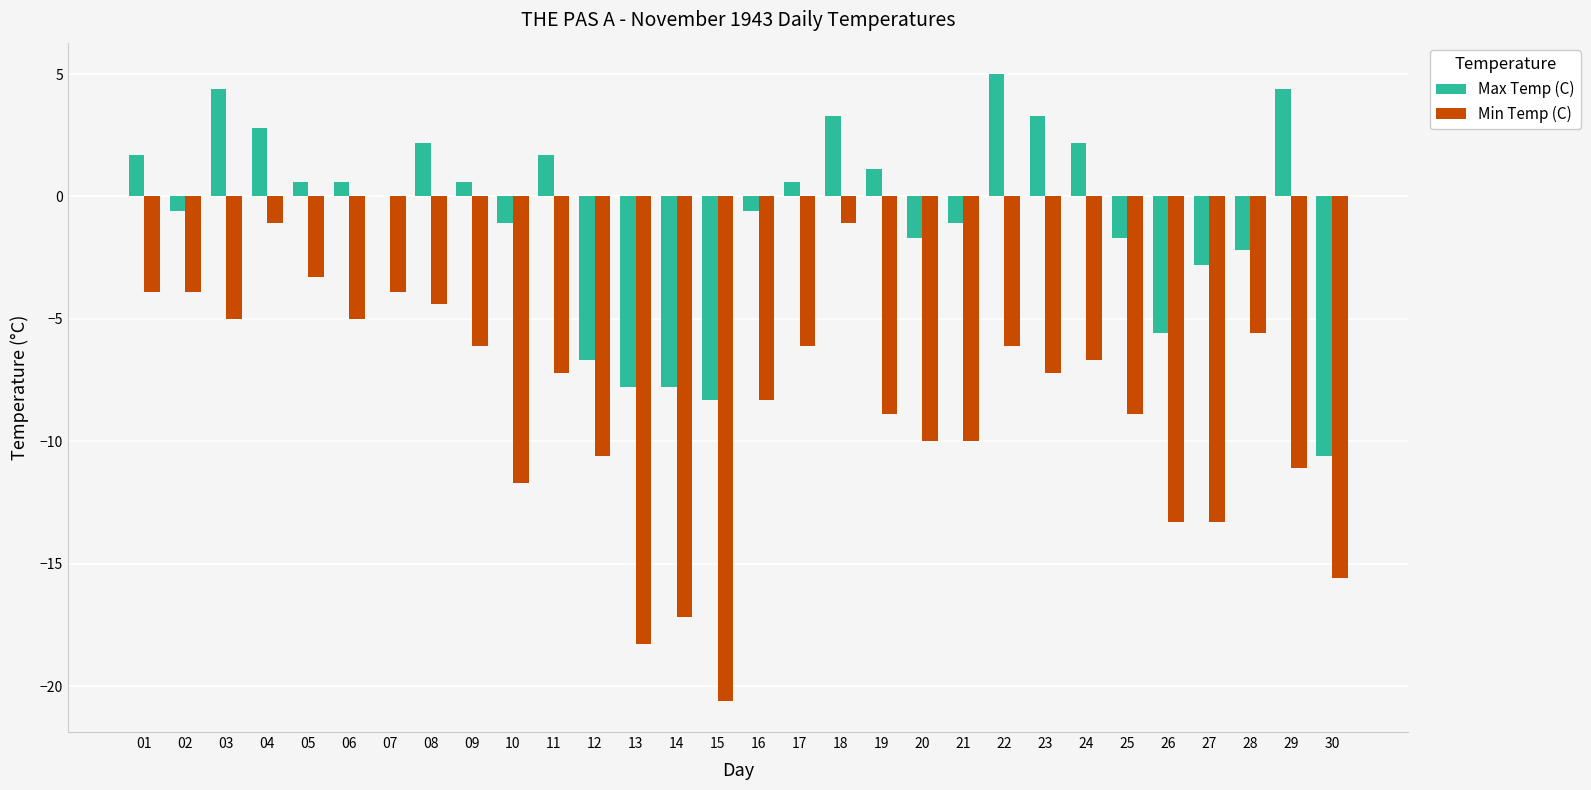

Between 16 and 28, which series saw the biggest shift?

Min Temp (C)